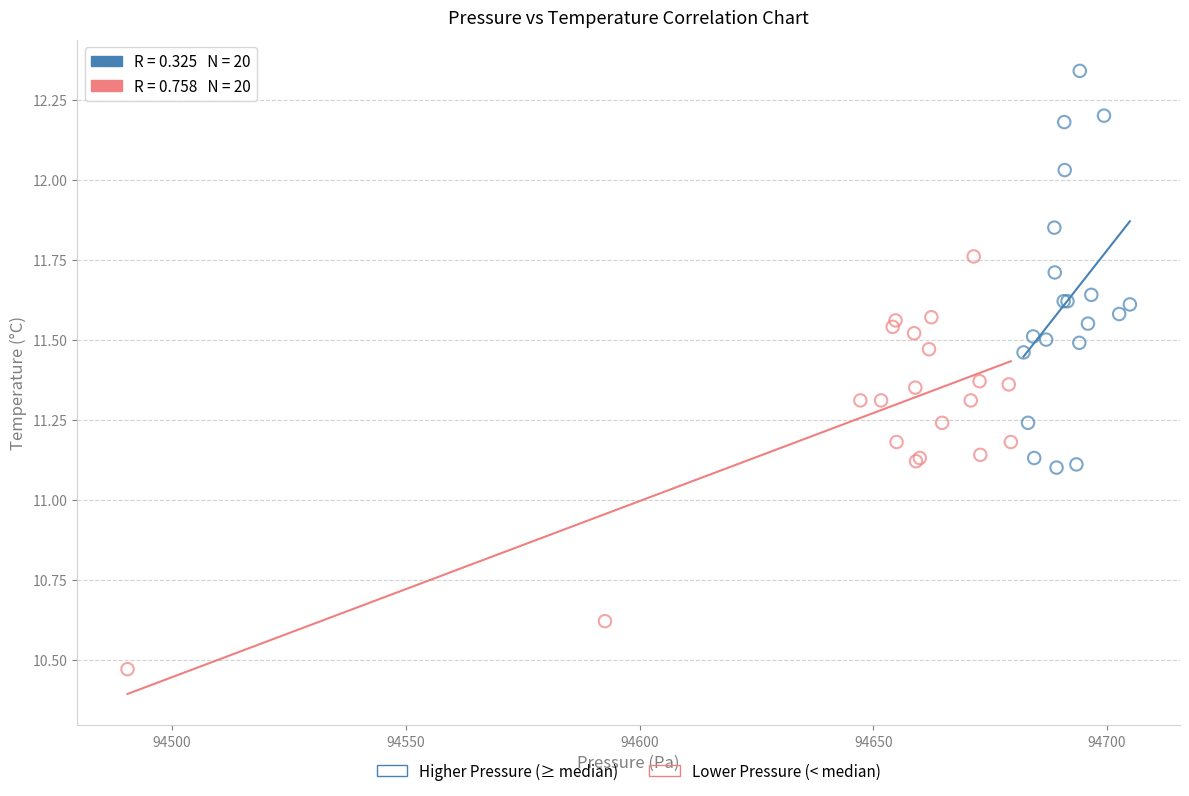

What are all the series names shown in the legend?

Higher Pressure (≥ median), Lower Pressure (< median)